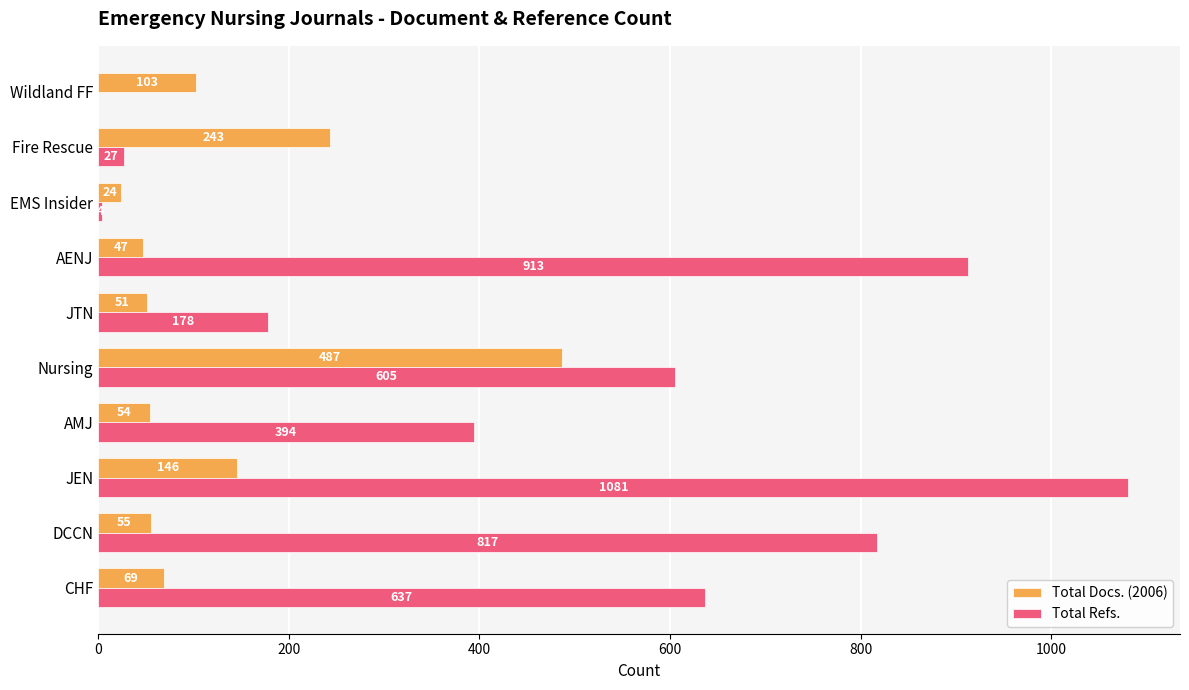

True or false: Total Docs. (2006) has a value of 323 at Fire Rescue.

False